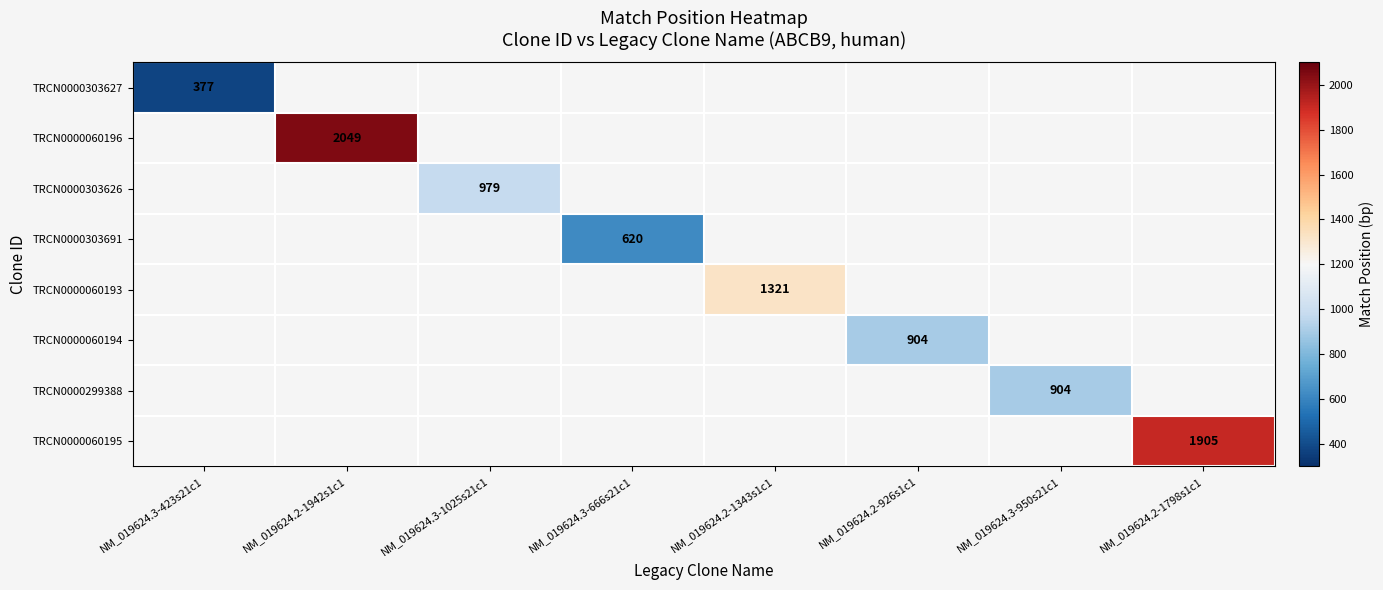

True or false: TRCN0000060194 has a value of 1230 at NM_019624.2-926s1c1.

False